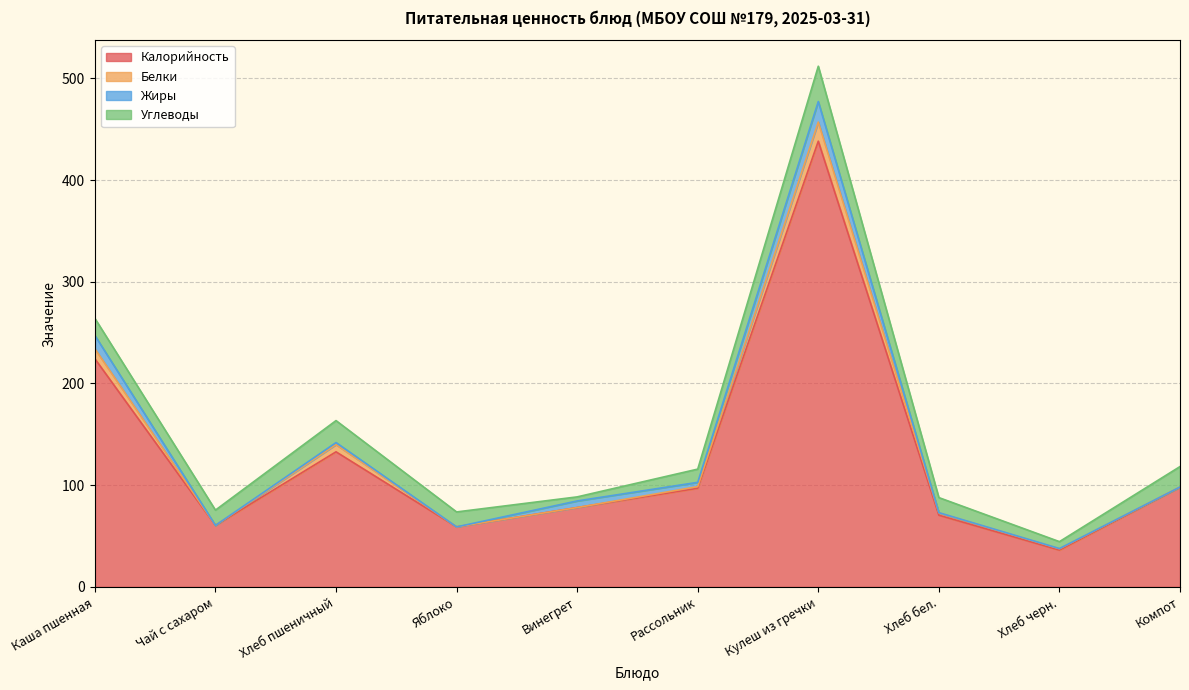

True or false: Жиры and Белки cross at least once.

True